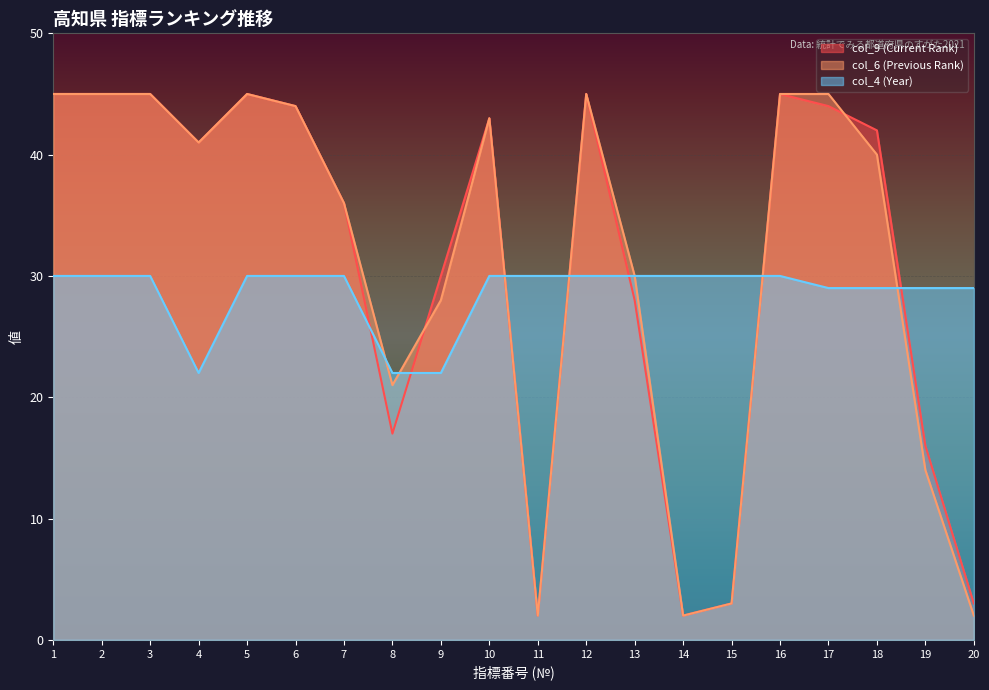

After their last crossing, which series has the higher values: col_4 (Year) or col_9 (Current Rank)?

col_4 (Year)